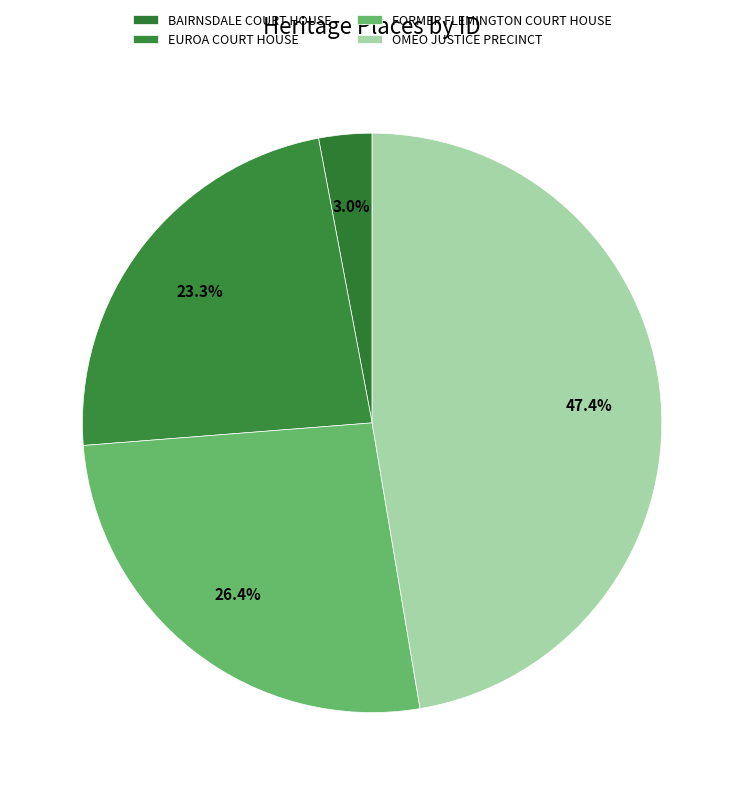

What is the largest slice in the pie chart?

OMEO JUSTICE PRECINCT